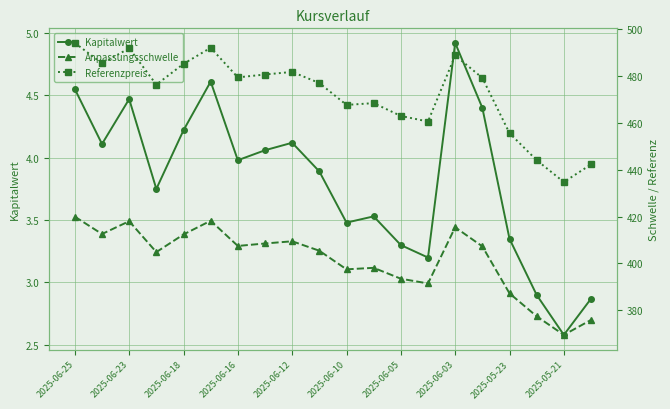

What is the difference between the maximum and minimum values in the Referenzpreis series?

59.3